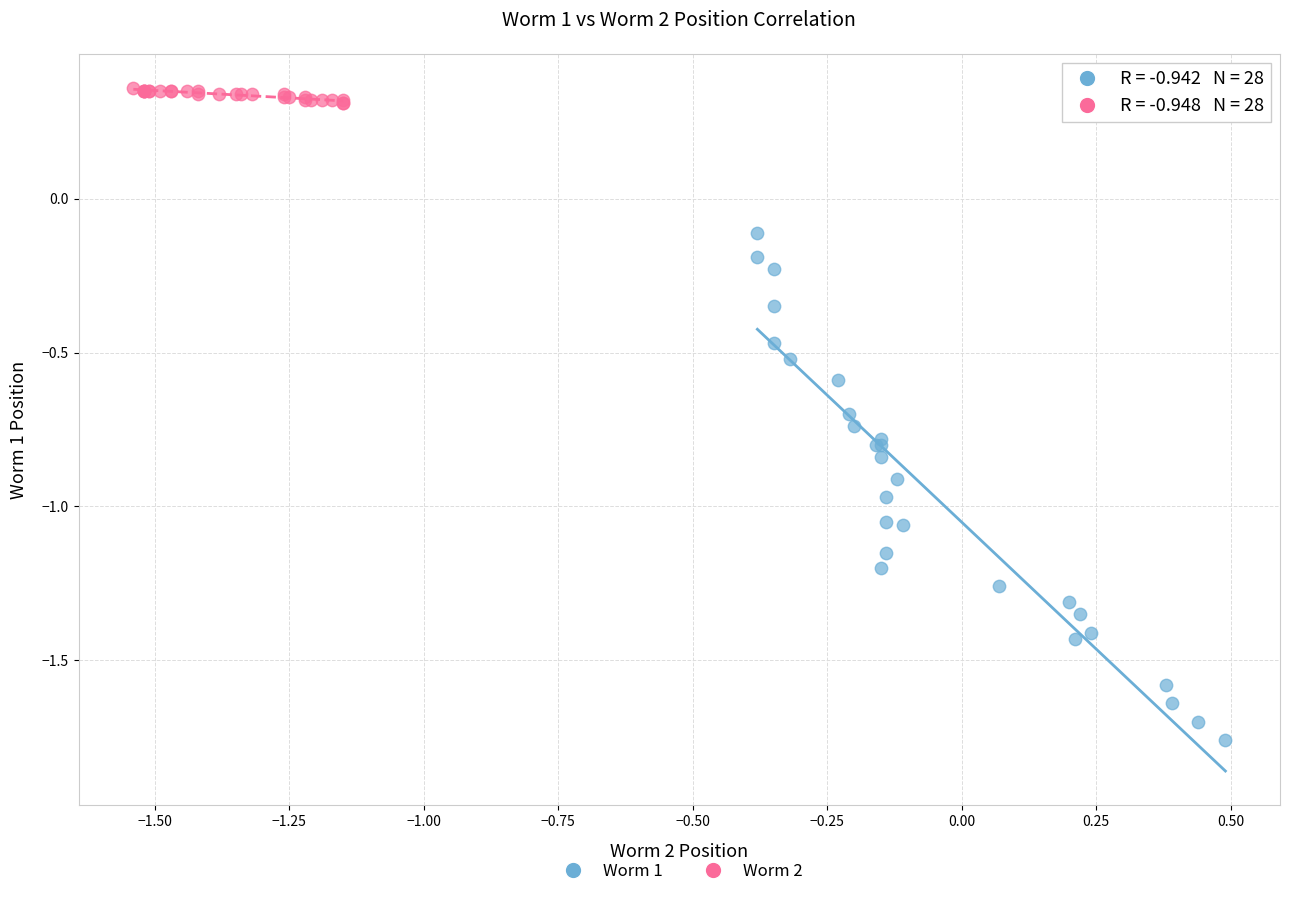

Which series contains the lowest Y value?

Worm 1